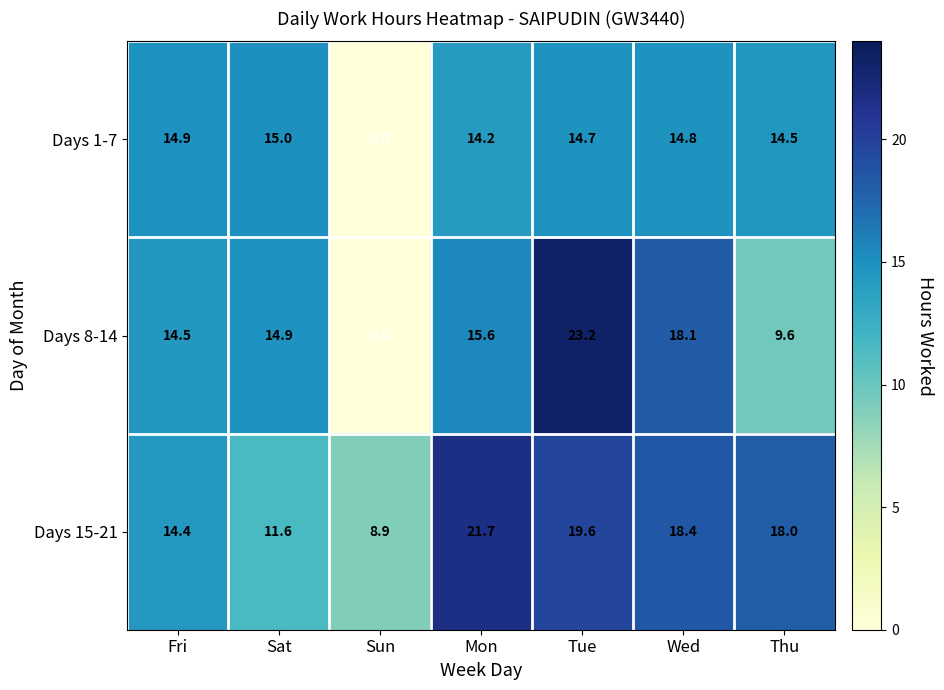

Reading right to left, list all the values displayed in this chart.

Days 1-7: 14.5	14.8	14.7	14.2	0.0	15.0	14.9
Days 8-14: 9.6	18.1	23.2	15.6	0.0	14.9	14.5
Days 15-21: 18.0	18.4	19.6	21.7	8.9	11.6	14.4